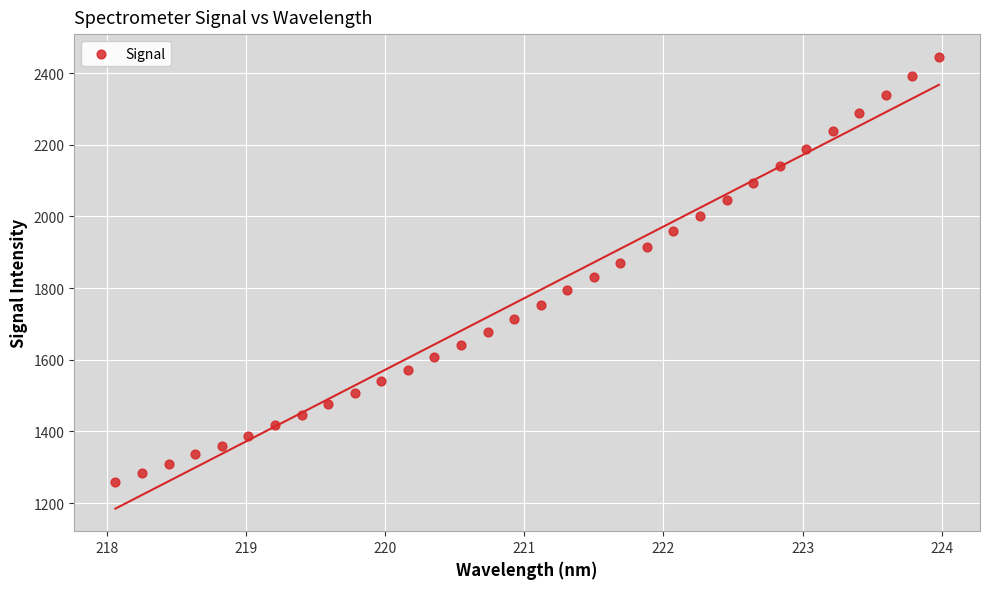

What is the range of Y values (max minus min)?

1186.1